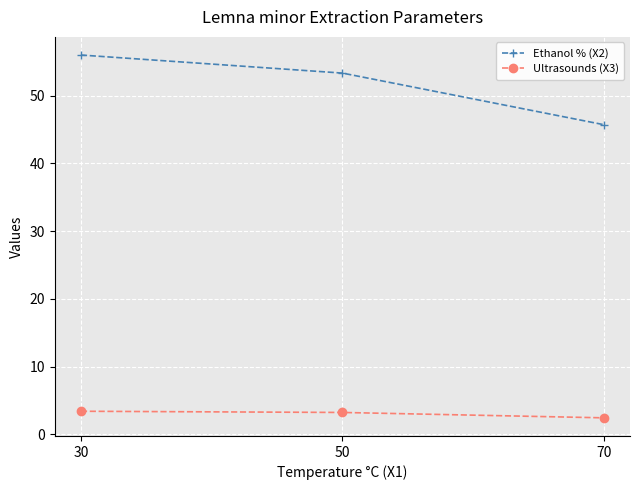

What is the difference between the maximum and second lowest values in the Ethanol % (X2) series?

2.7